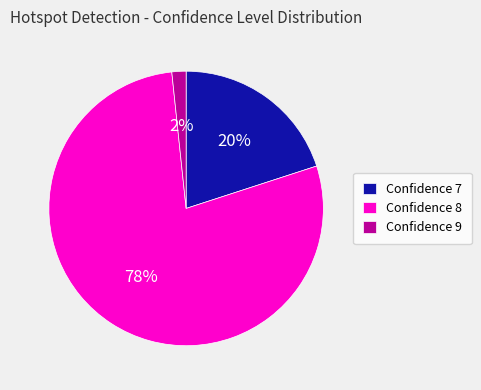

Which category has the smallest portion of the pie?

Confidence 9